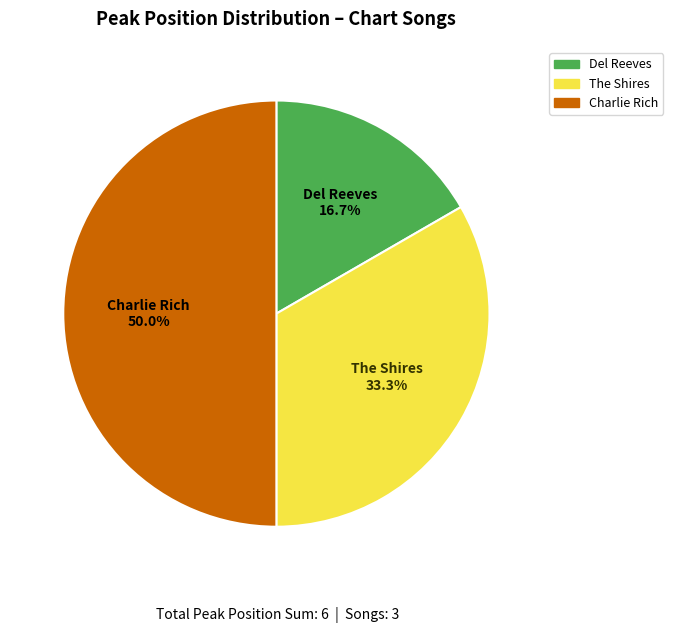

Which slice is the largest?

Charlie Rich